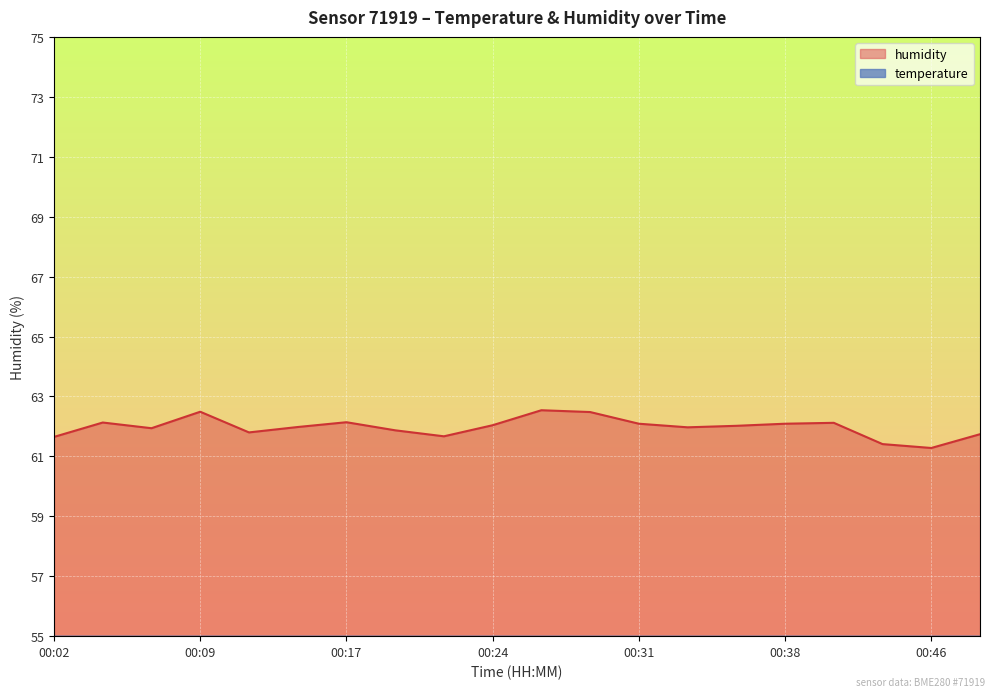

True or false: humidity and temperature intersect in this chart.

False